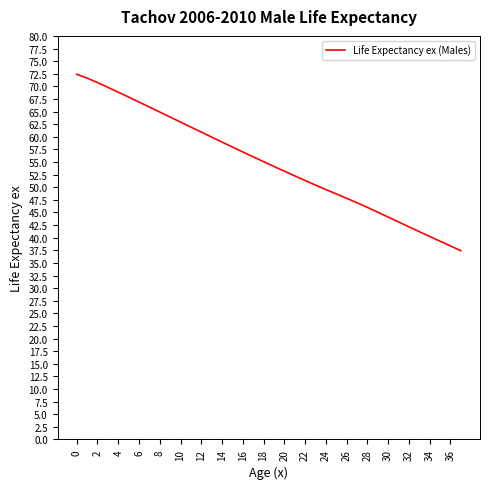

What is the smallest value displayed?

37.4